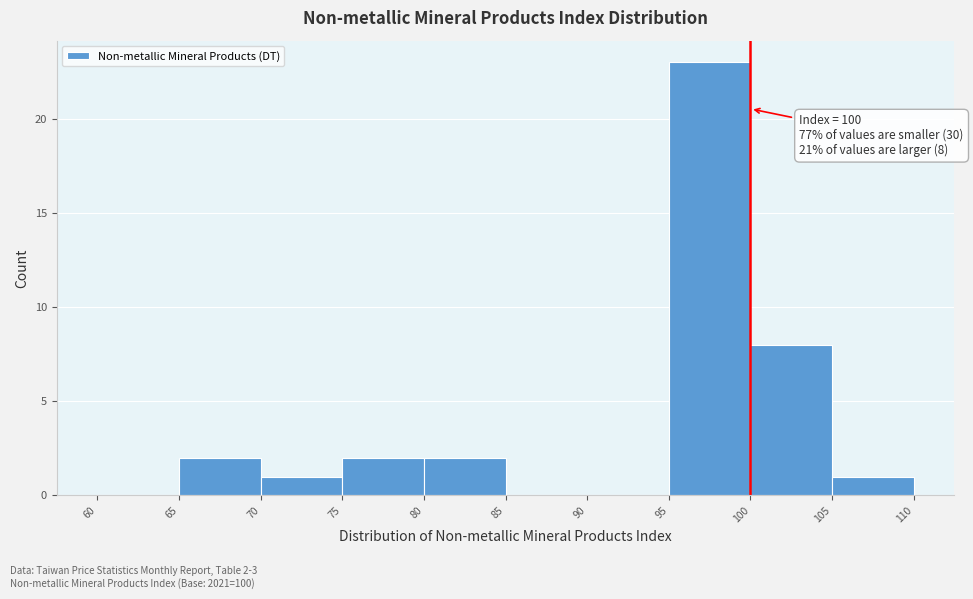

Which range on the x-axis has the tallest bar?

95 to 100